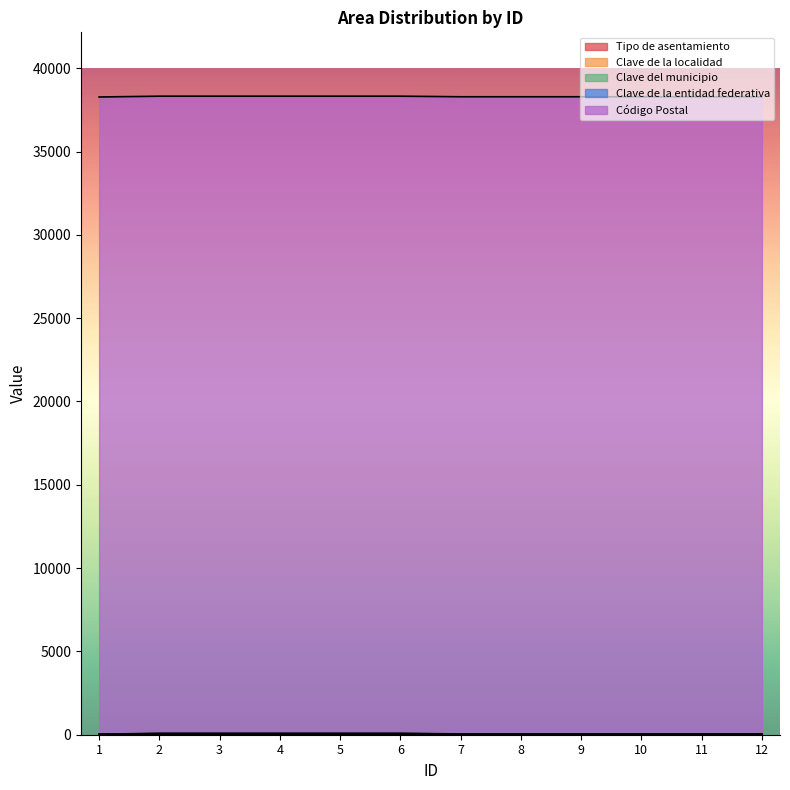

What is the total value across all series at 4?

38322